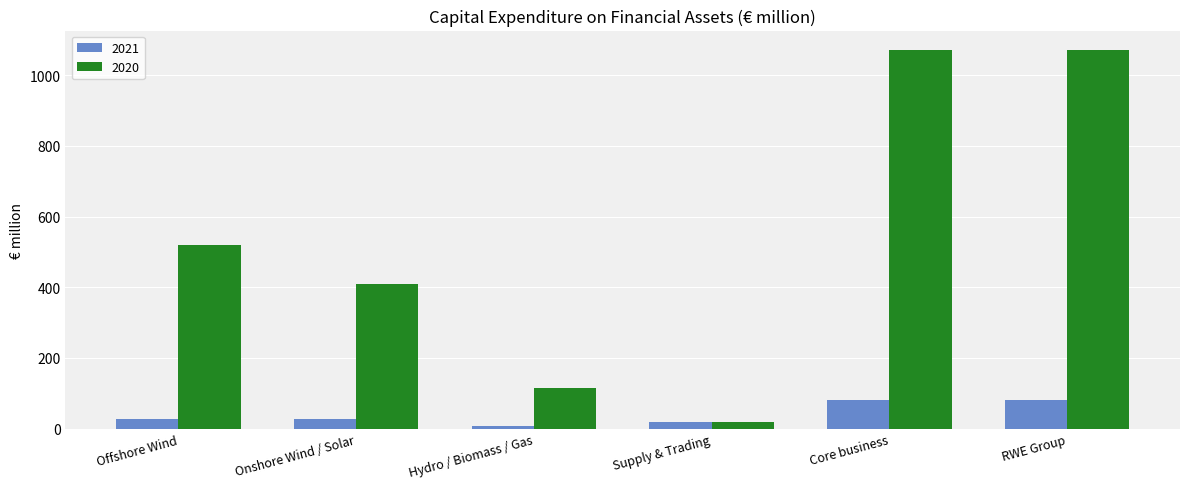

What is the maximum value for 2021?

80